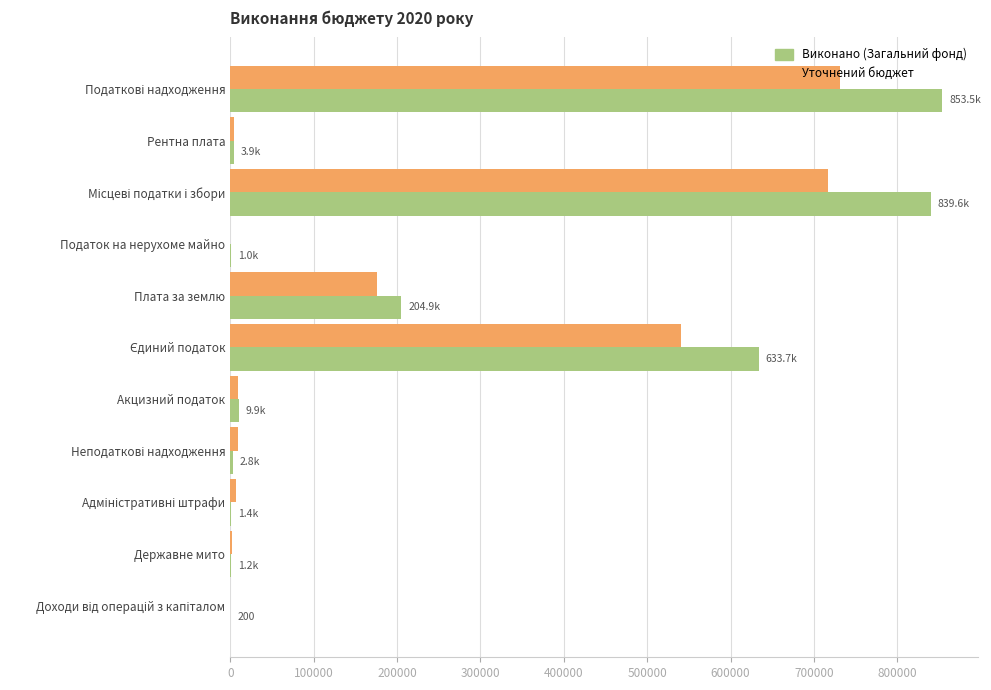

The value of Виконано (Загальний фонд) at Плата за землю is 105675.8. True or false?

False